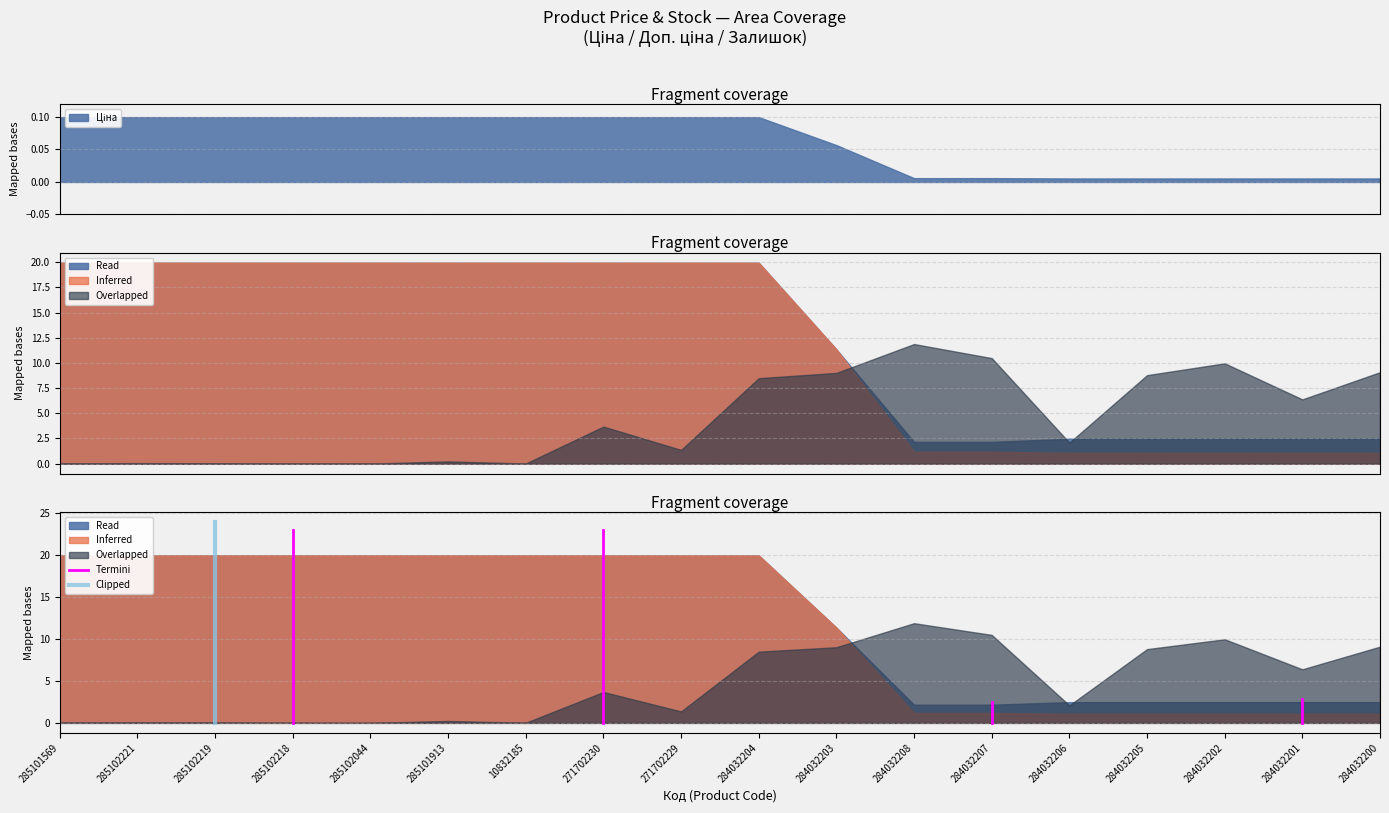

Which has a higher value, 285102218 or 285102218?

285102218